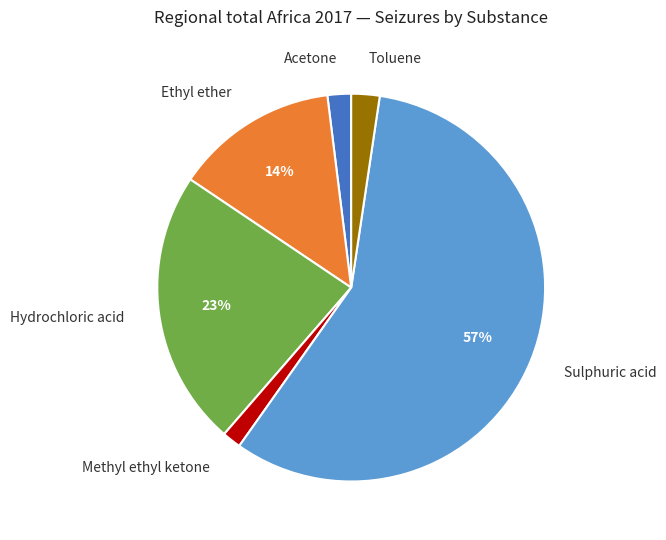

To the nearest percent, what is the average slice percentage?

17%